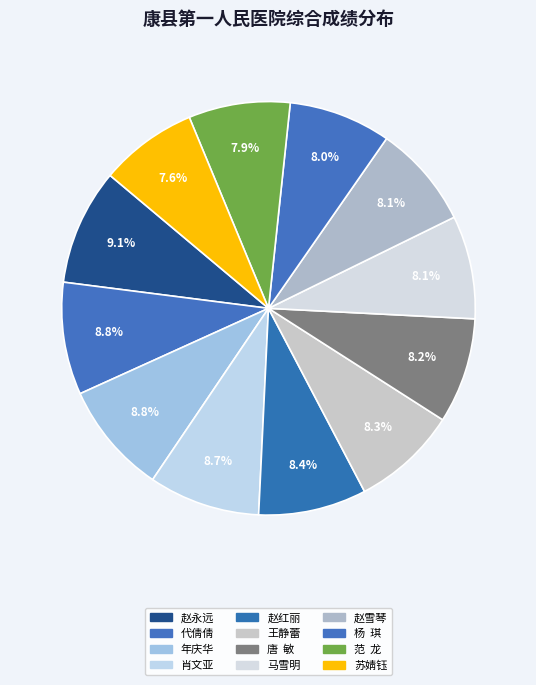

Does 肖文亚 represent more than half of the total?

No